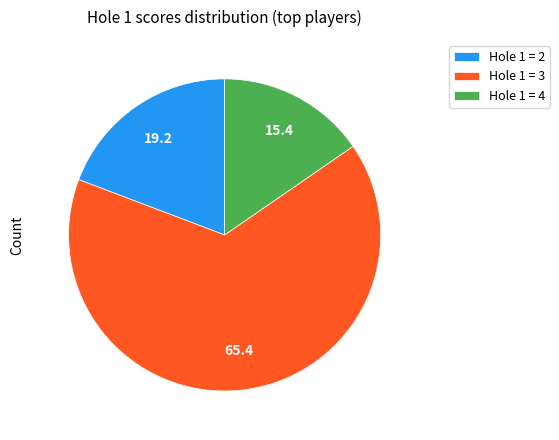

Do Hole 1 = 4 and Hole 1 = 2 together represent more than half of the pie?

No